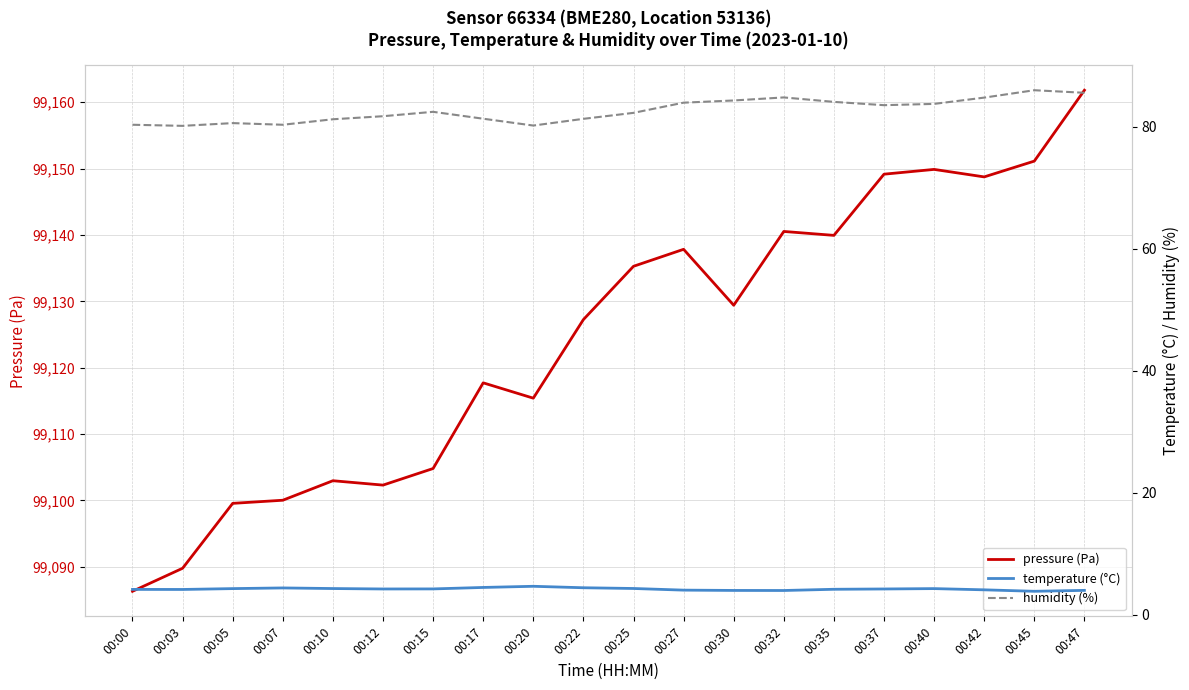

How many interior local peaks does the temperature (°C) series have?

3